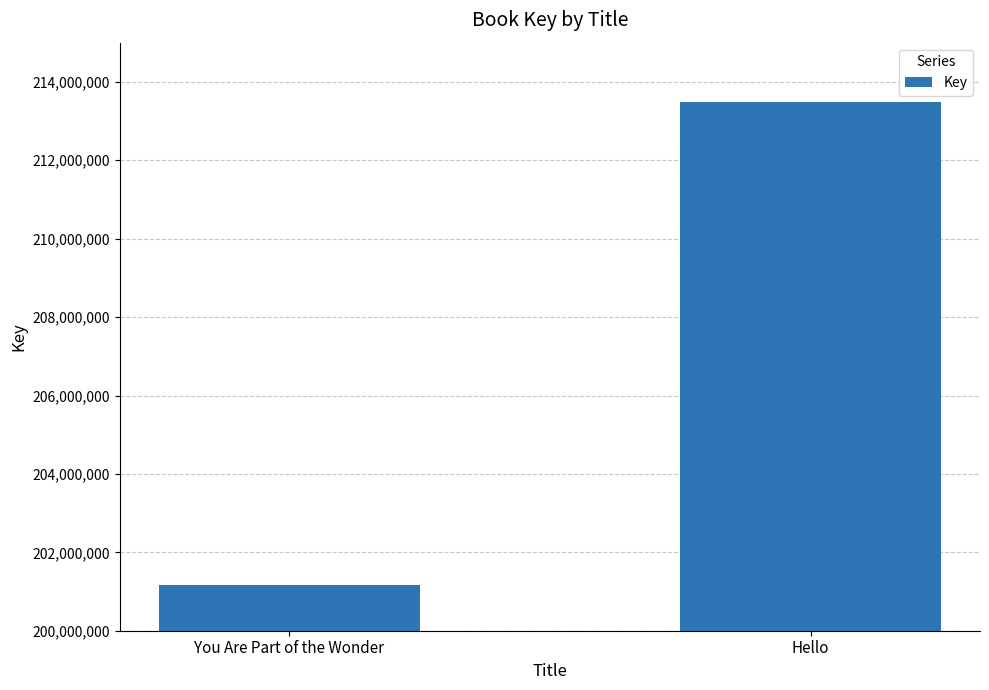

What is the difference between the maximum and minimum values?

12335311